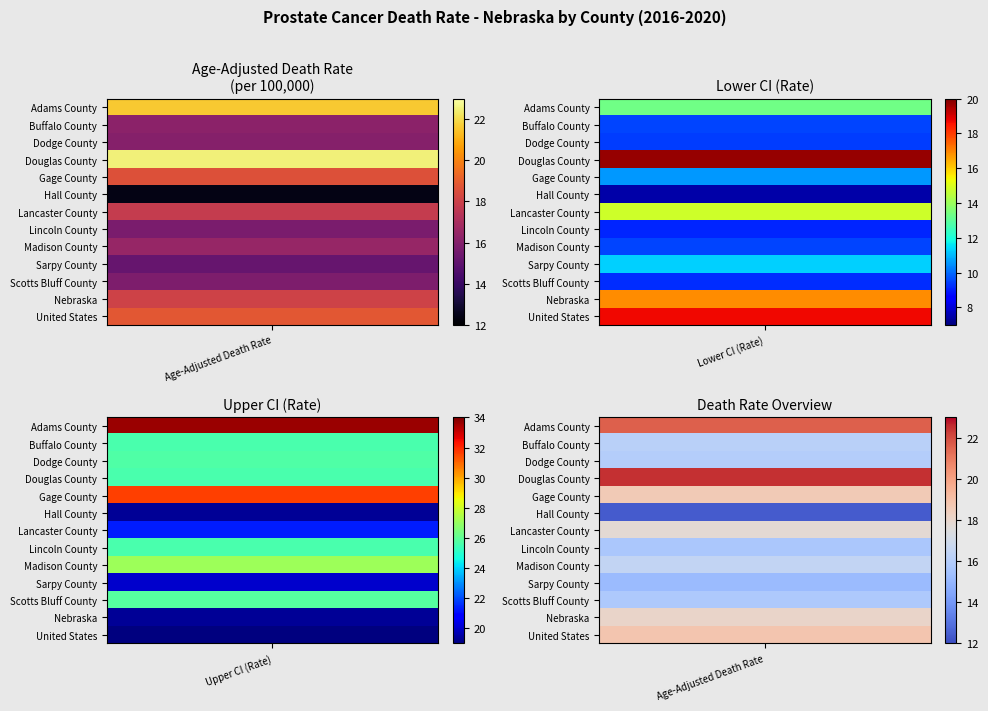

What is the average value of the Sarpy County series?

15.5